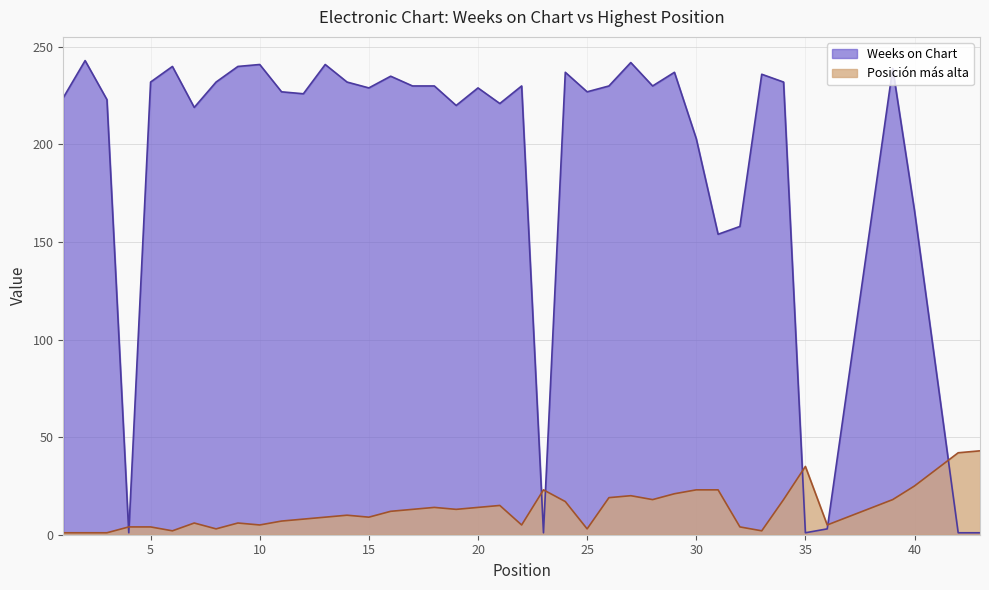

List the series in order of their overall mean, lowest first.

Posición más alta, Weeks on Chart